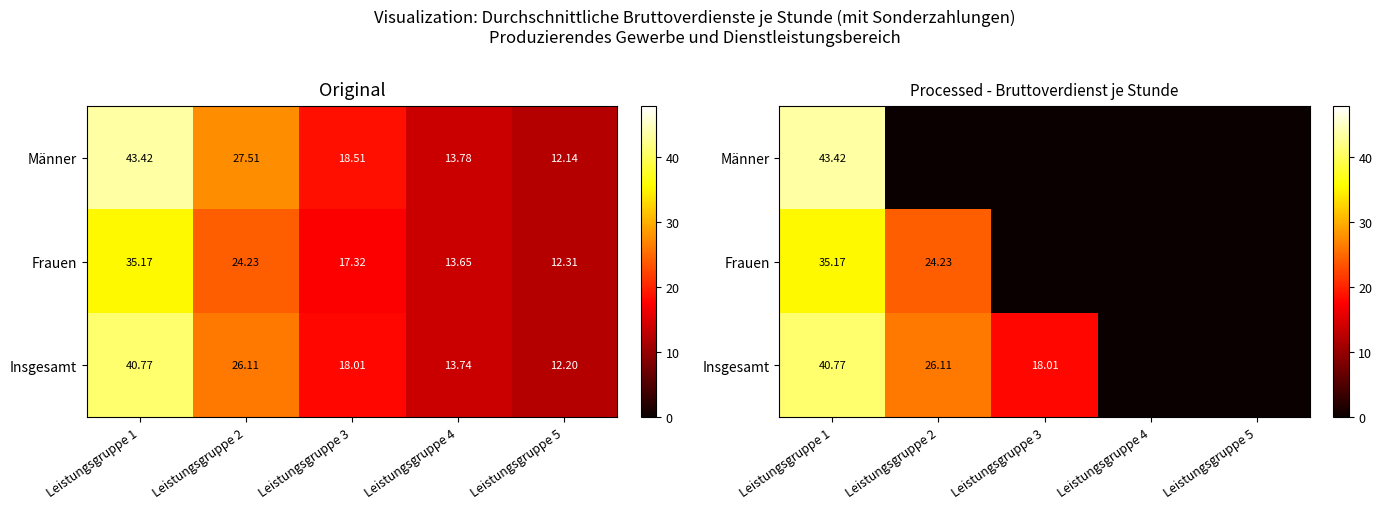

What is the total value across all series at Leistungsgruppe 1?

119.4